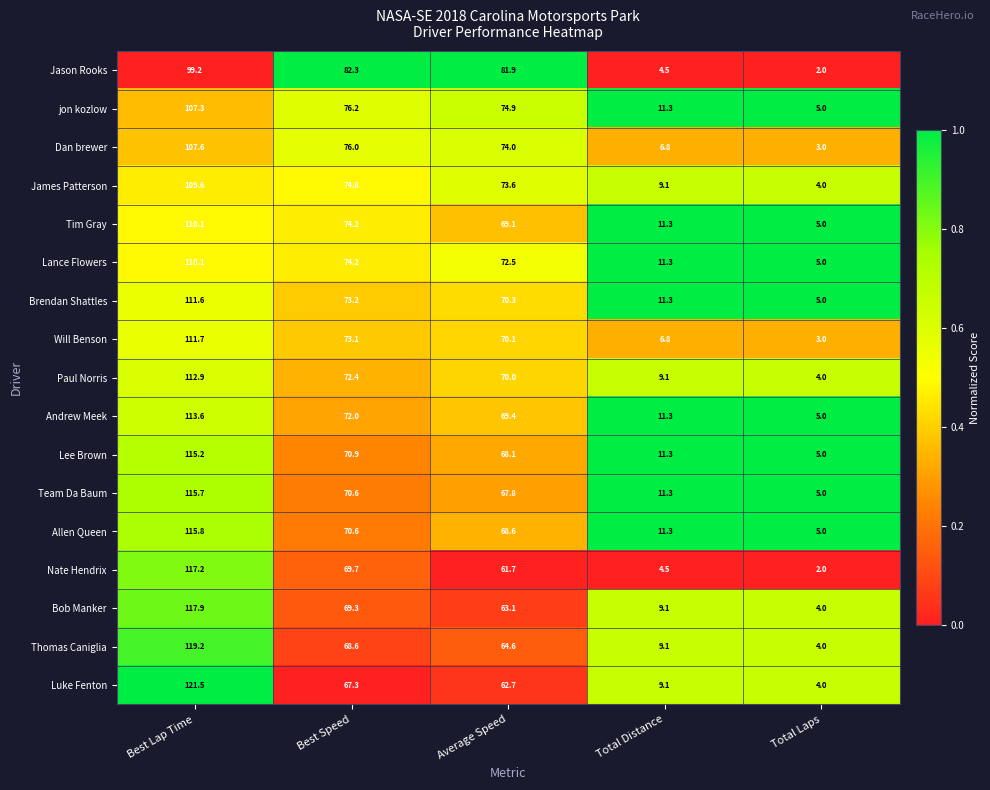

At which category is the sum across all series the highest?

Best Lap Time